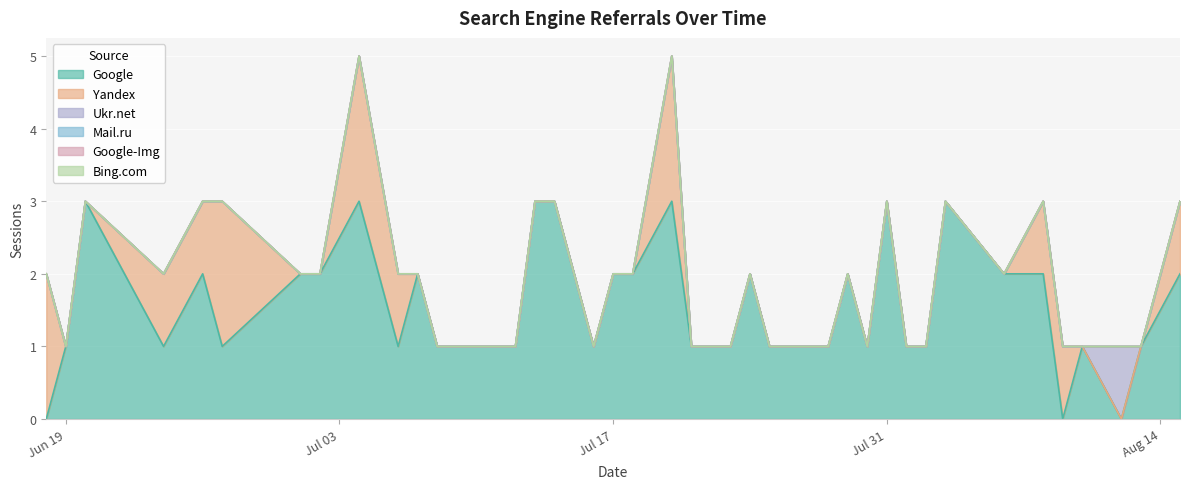

How many data points does each series have?

40